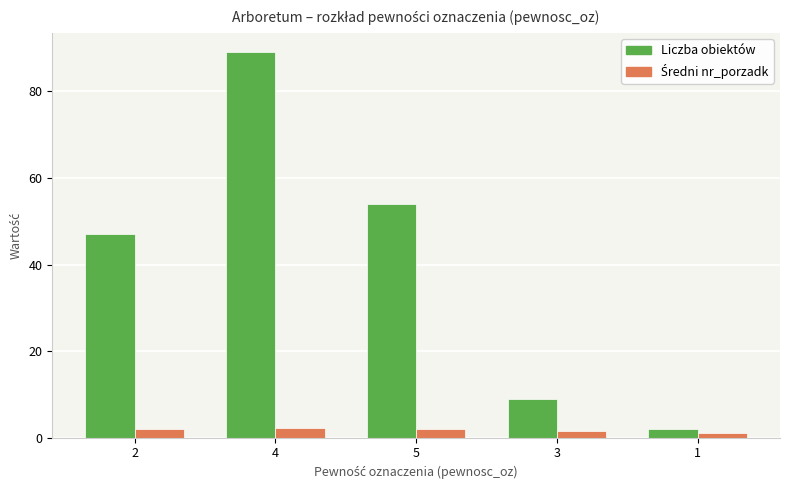

What position from the right is 4?

4